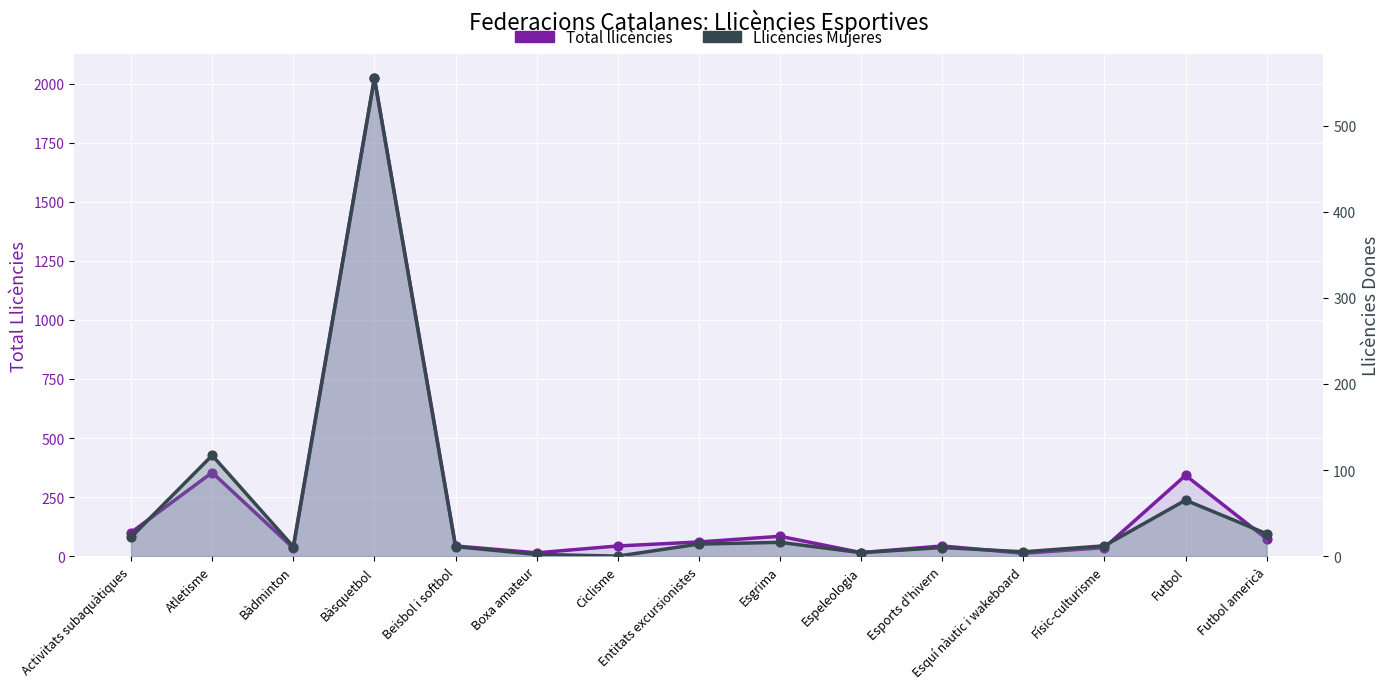

Is the value of Mujeres at Boxa amateur greater than the value of Total at Activitats subaquàtiques?

No